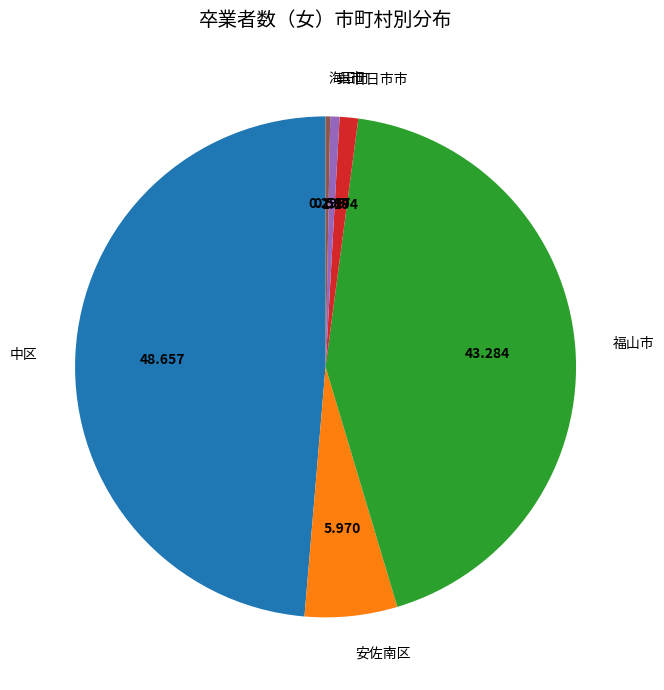

What is the largest slice in the pie chart?

中区